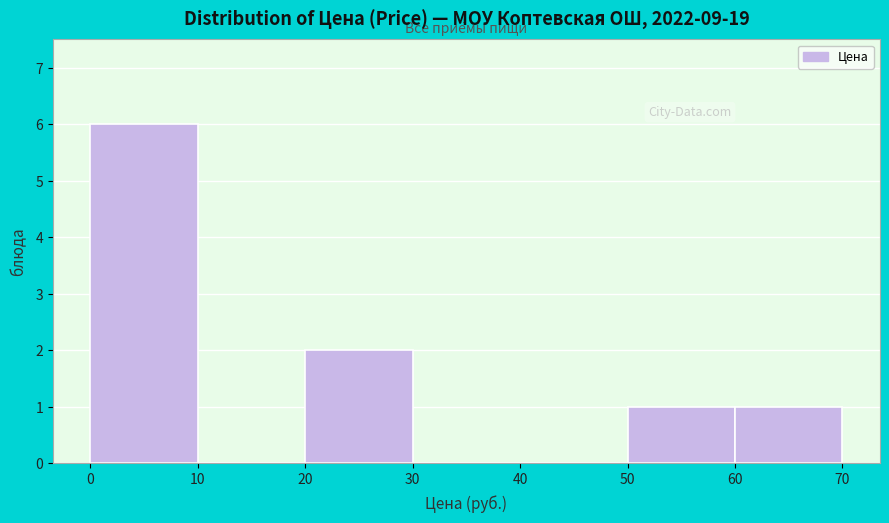

Reading left to right, transcribe this chart: for each bar, give the range it covers on the x-axis and its height. The values are not printed on the chart, so give them approximately, as read against the axis.

0 to 10: 6
10 to 20: 0
20 to 30: 2
30 to 40: 0
40 to 50: 0
50 to 60: 1
60 to 70: 1